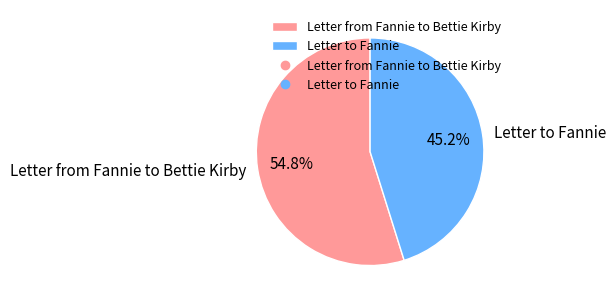

Which slice is the largest?

Letter from Fannie to Bettie Kirby